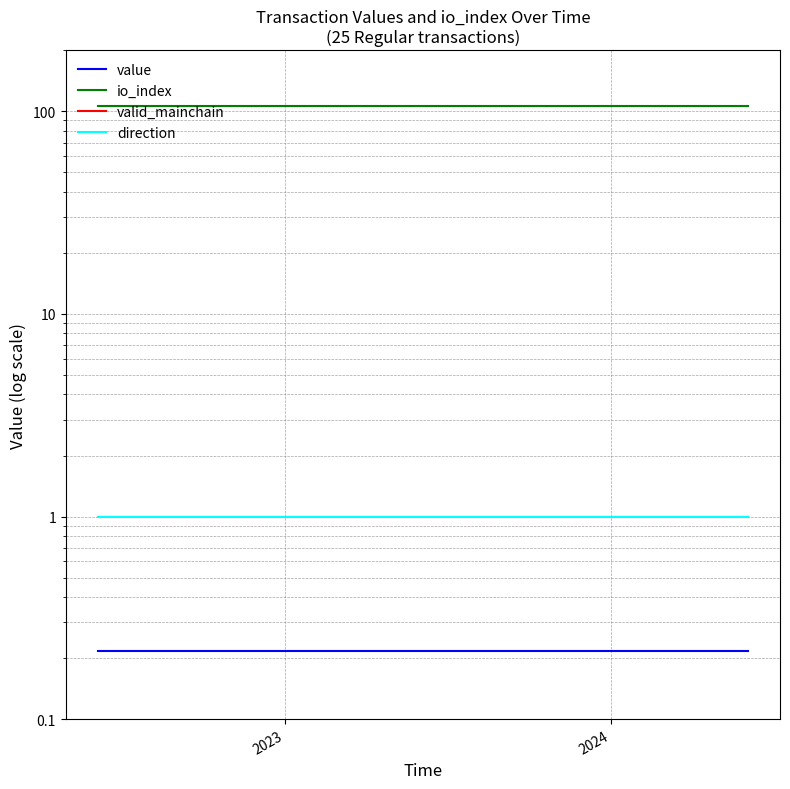

Which series has the largest total across all categories?

io_index